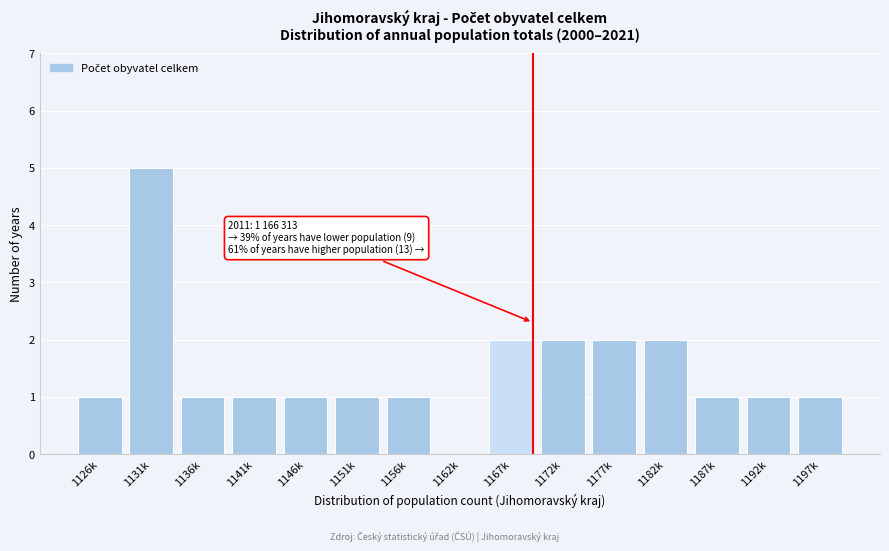

Reading left to right, transcribe all the data shown in this chart.

1126k=1	1131k=5	1136k=1	1141k=1	1146k=1	1151k=1	1156k=1	1162k=0	1167k=2	1172k=2	1177k=2	1182k=2	1187k=1	1192k=1	1197k=1